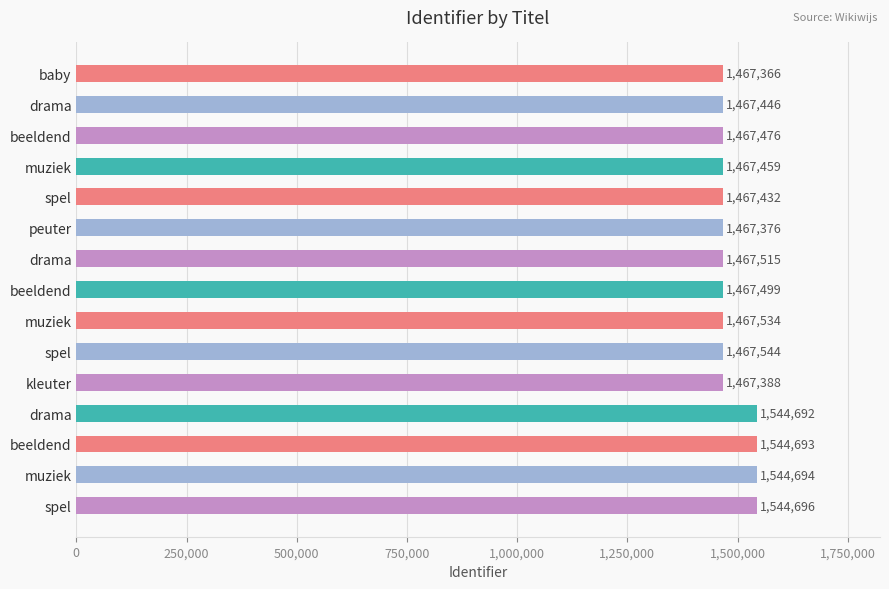

Are the bars grouped side by side (vs. stacked)?

No